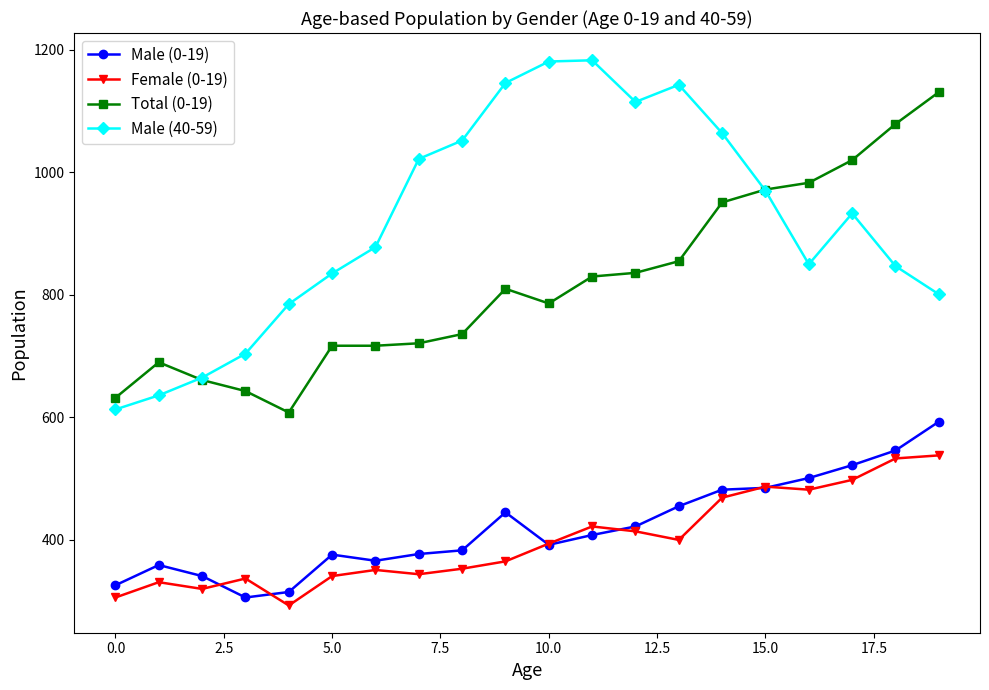

List the series in order of their peak value, lowest first.

Female (0-19), Male (0-19), Total (0-19), Male (40-59)